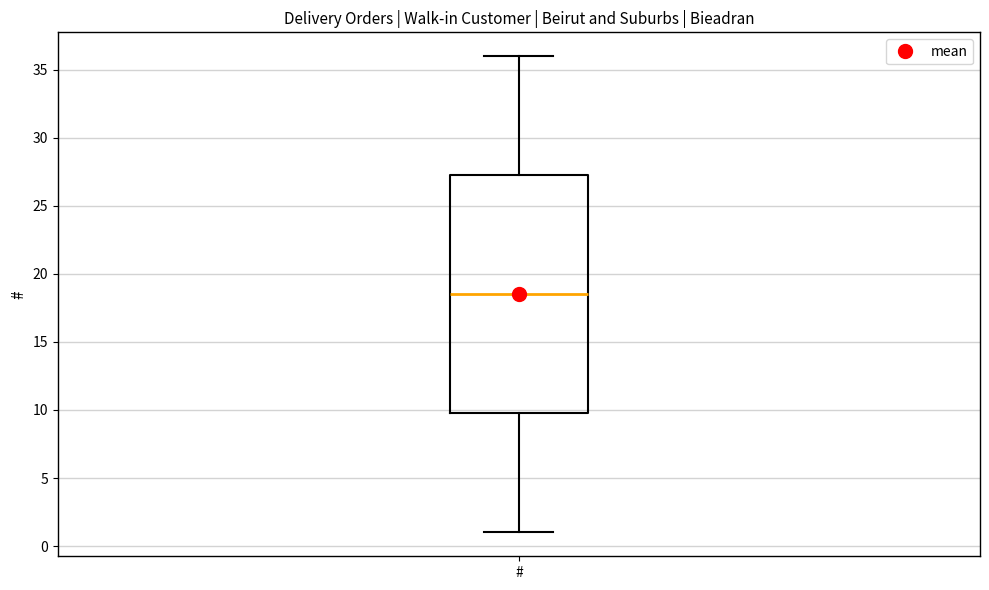

Read this box plot against the y-axis: the position of the median line, the range covered by the box, and the ends of both whiskers. The values are not printed on the chart, so give them approximately, as read against the axis.

median 18.5, box 10.0 to 27.5, whiskers 1.0 to 36.0